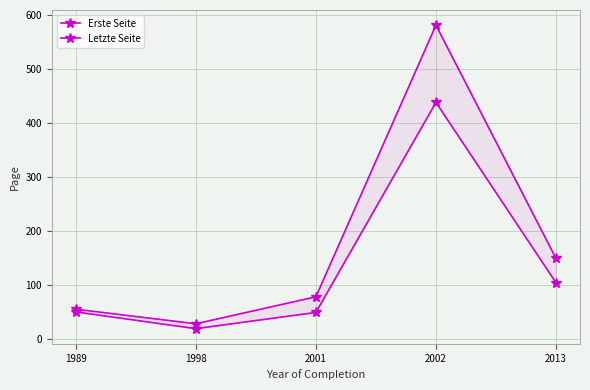

The value of Erste Seite at 2013 is 105. True or false?

True